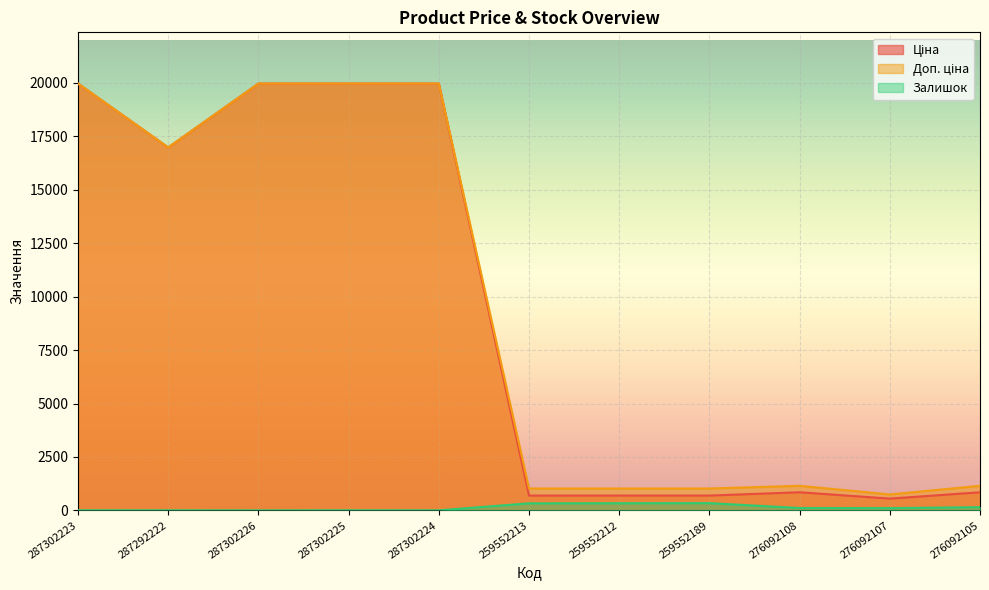

Does the chart display data point markers on the line(s)?

No